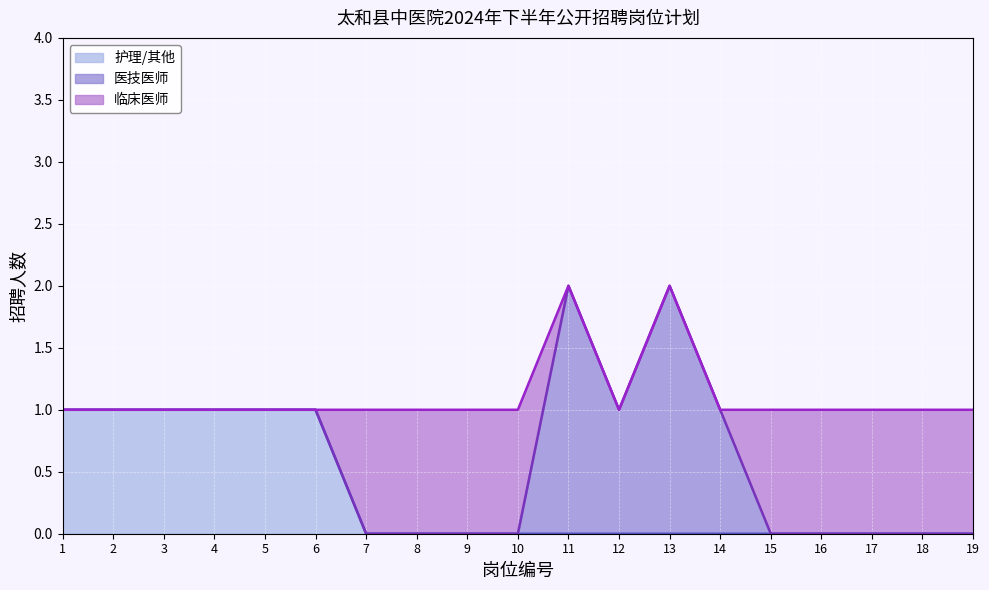

At which category does 医技医师 reach its first local valley?

12